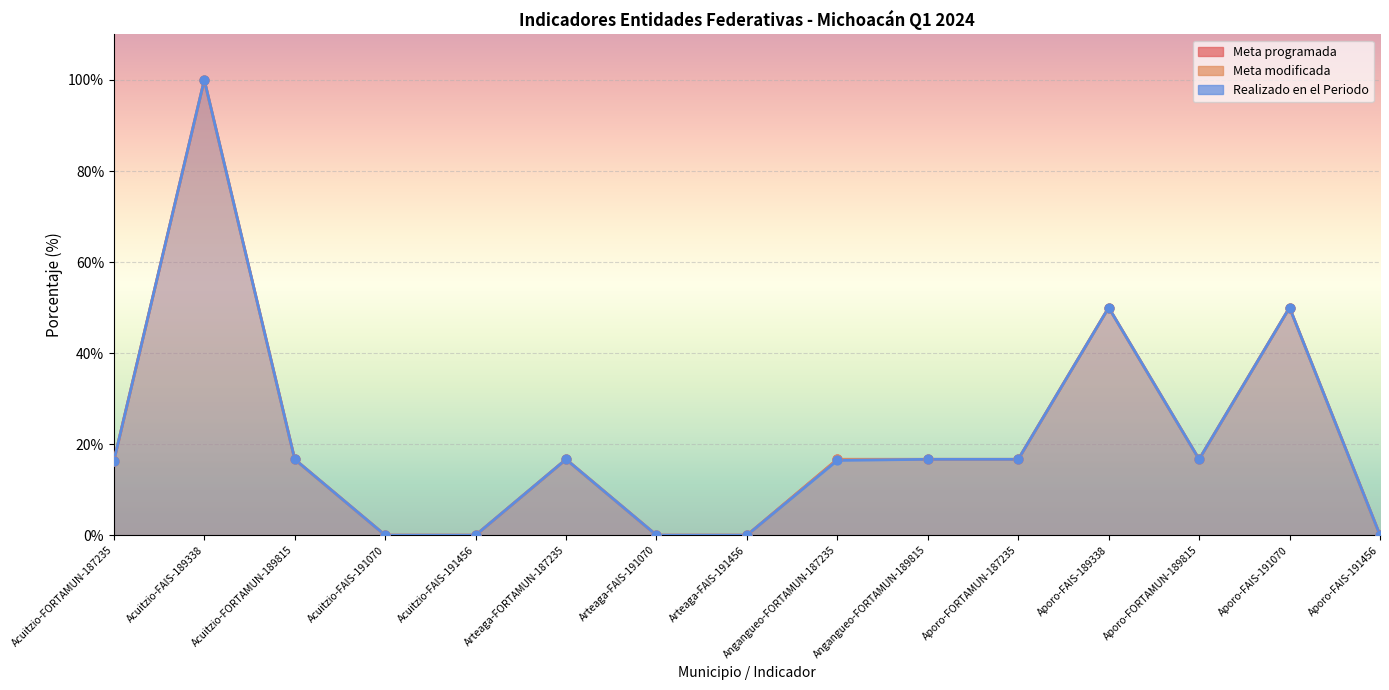

What is the total value across all series at Aporo-FAIS-189338?

150.0